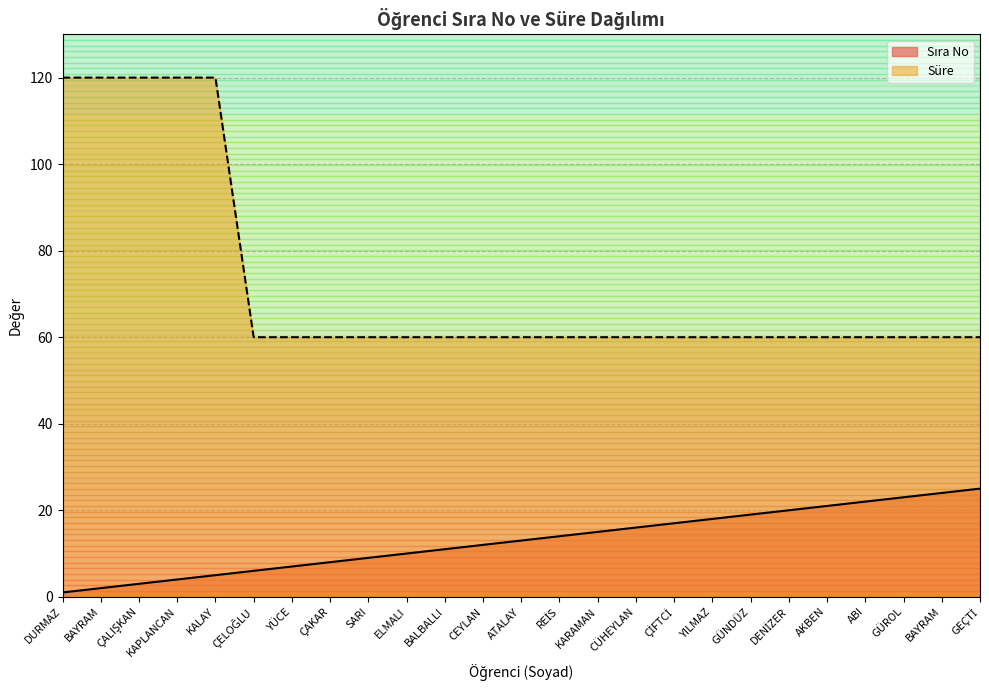

What is the value of the Sıra No point at the 18th from the left?

18